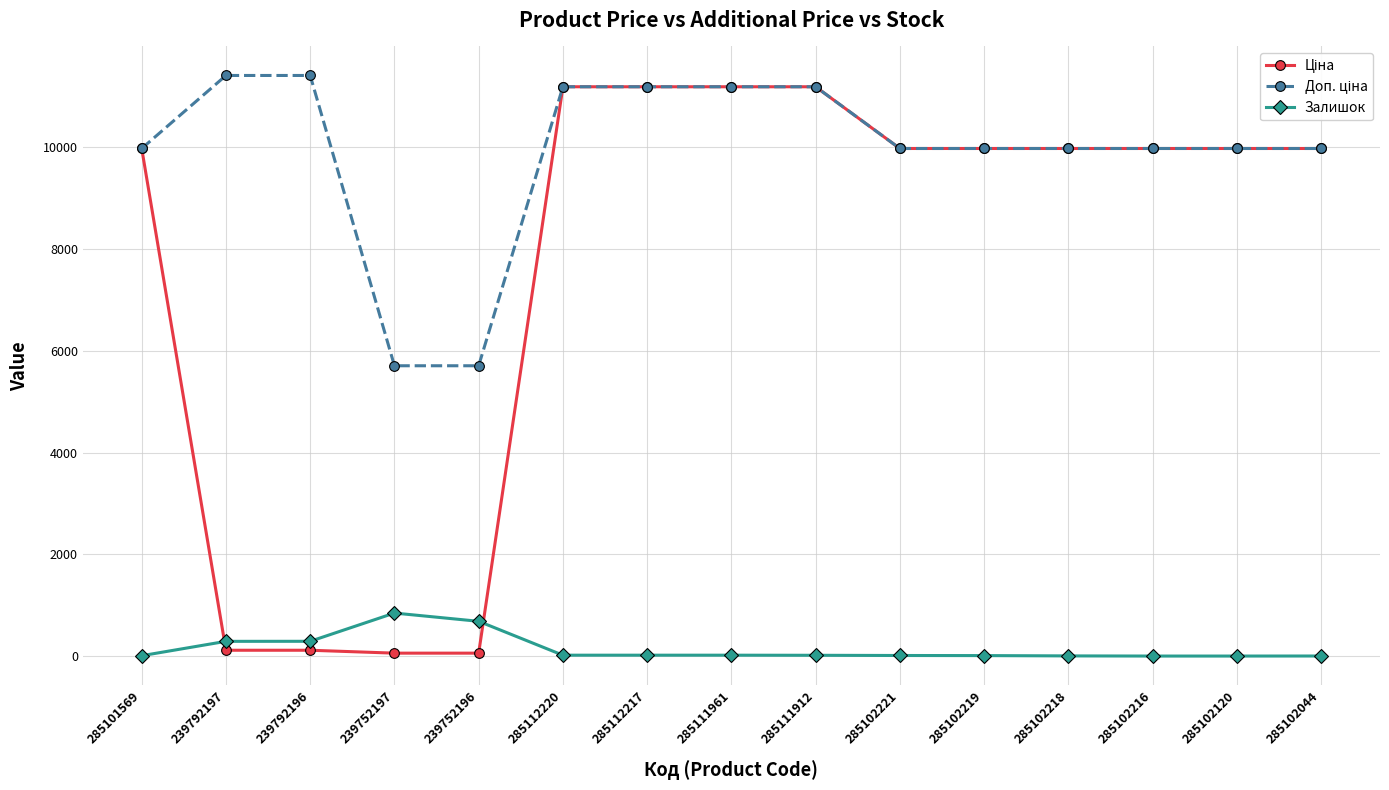

The Залишок series shows 1.0 at 285102044. True or false?

True